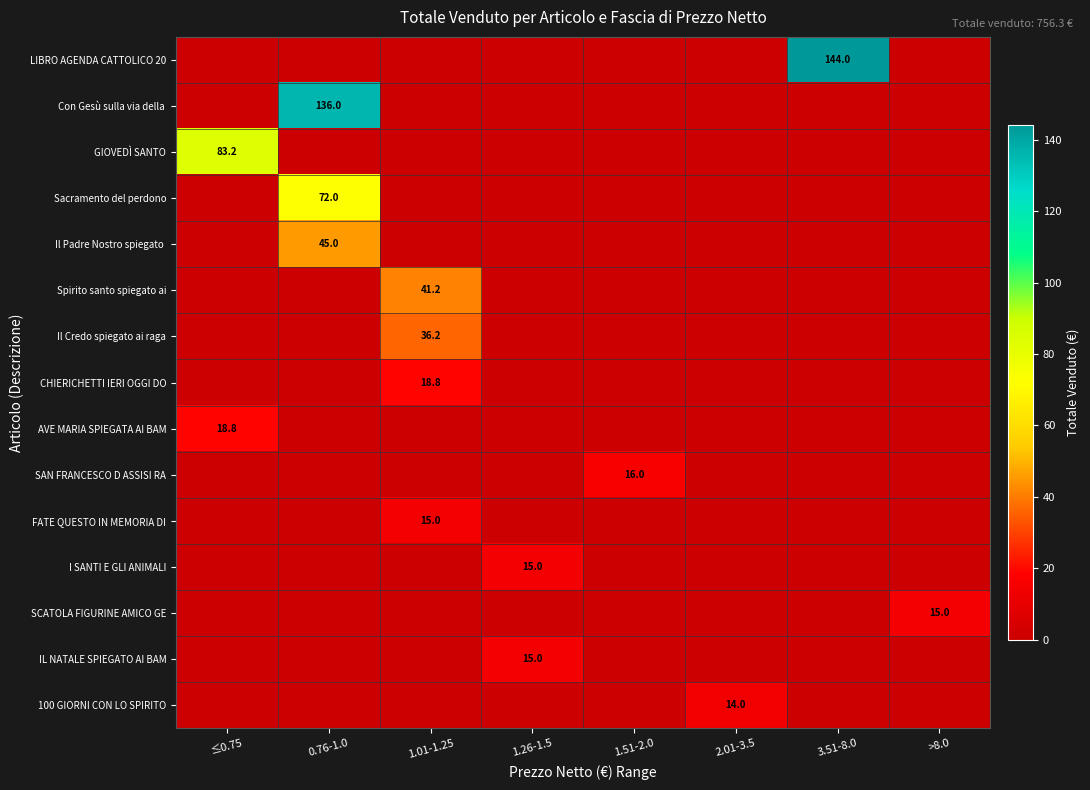

How many categories are shown in the chart?

8